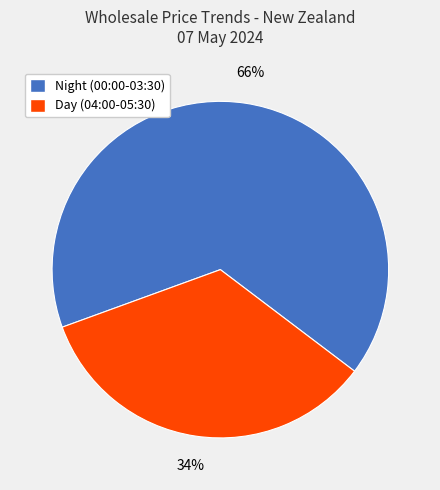

Count the number of slices in the pie.

2